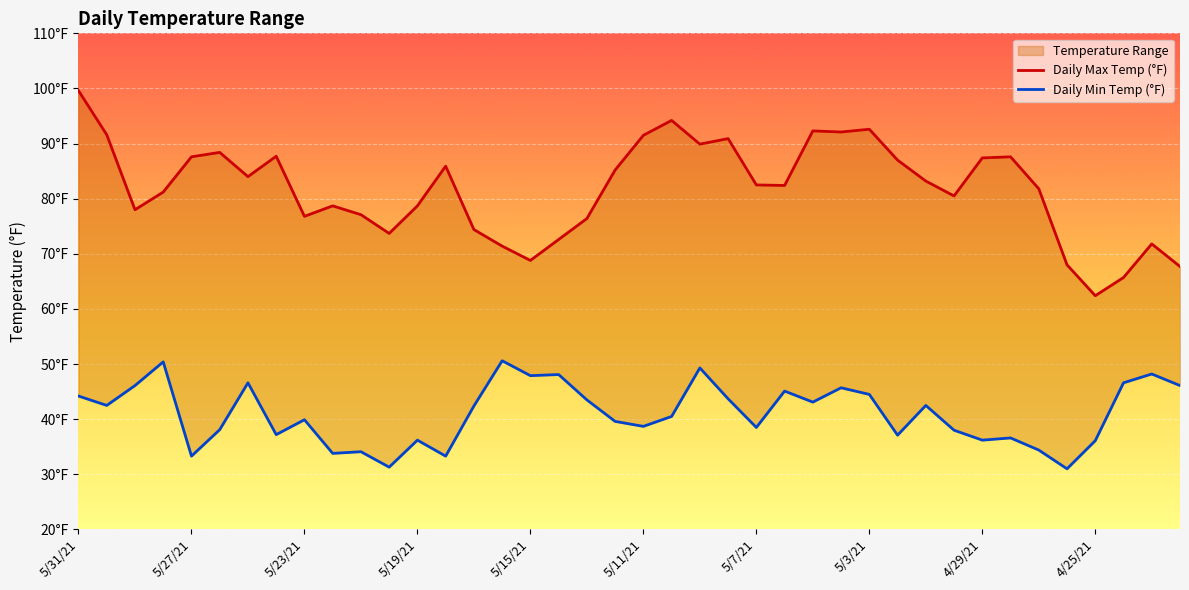

How many lines are shown in the chart?

2